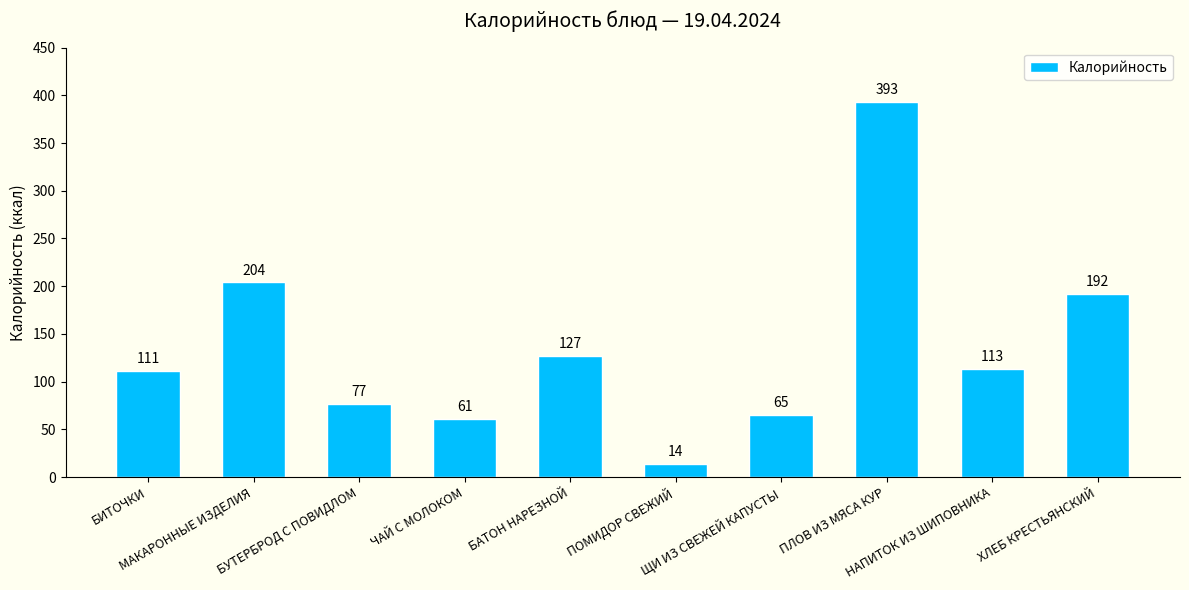

True or false: the data shows 65 at ЩИ ИЗ СВЕЖЕЙ КАПУСТЫ.

True